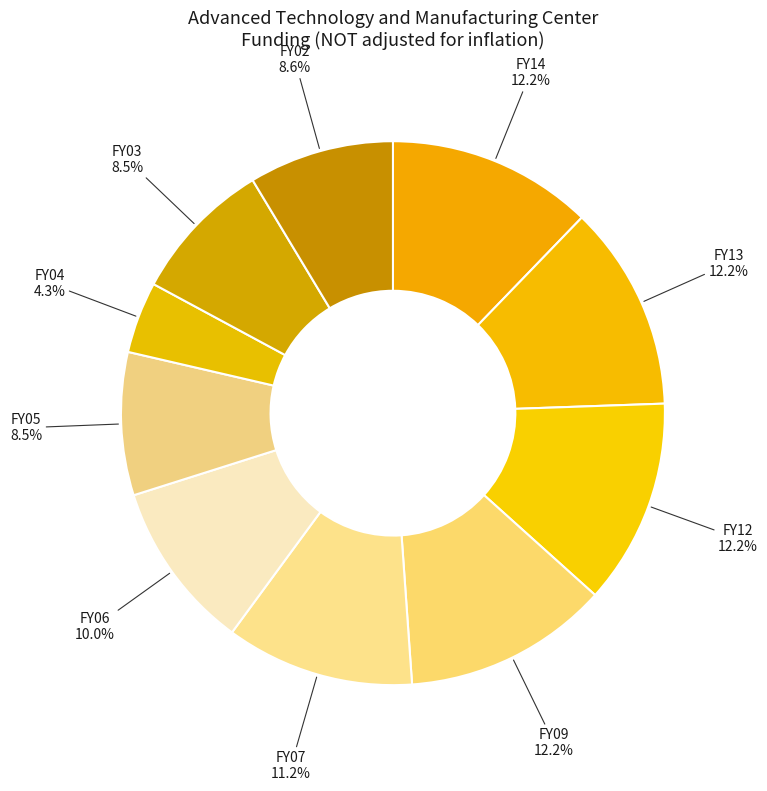

To the nearest percent, what is the average slice percentage?

10%